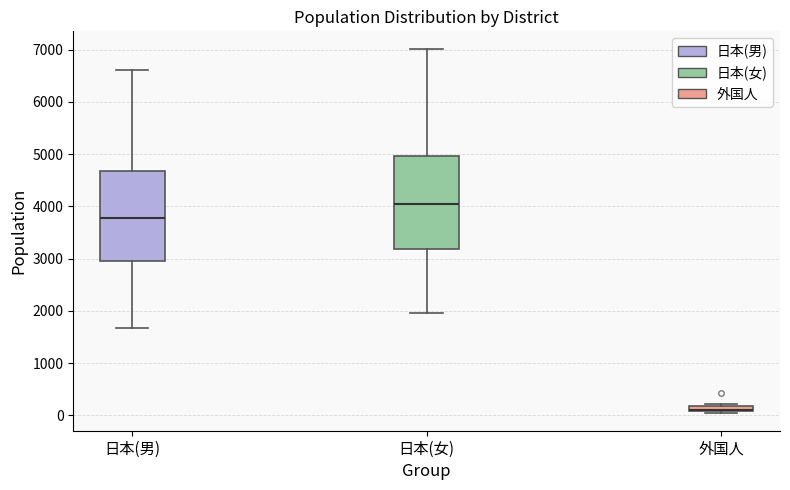

Where does the median line of the box for 日本(女) sit on the y-axis? The values are not printed on the chart, so give them approximately, as read against the axis.

4000